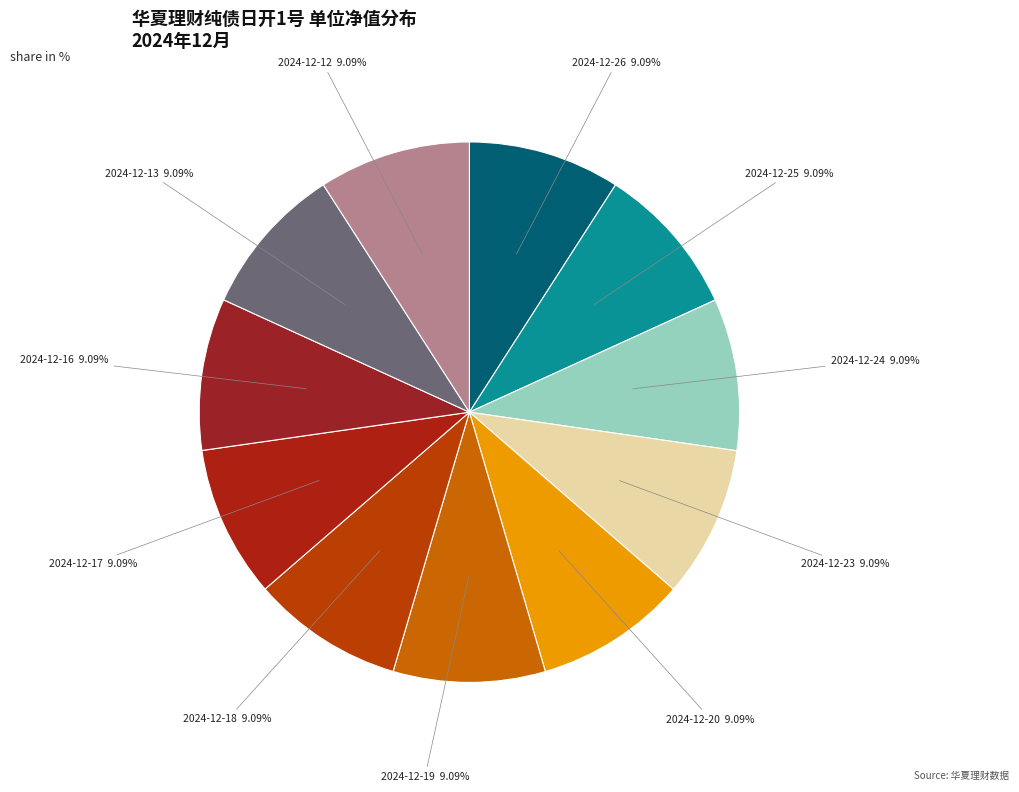

How many slices are in this pie chart?

11